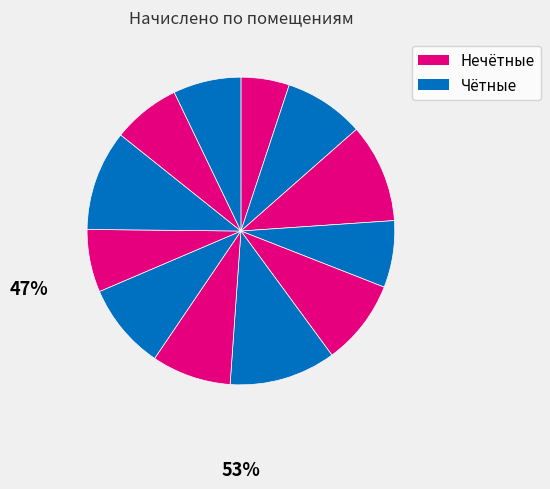

Count the number of slices in the pie.

12